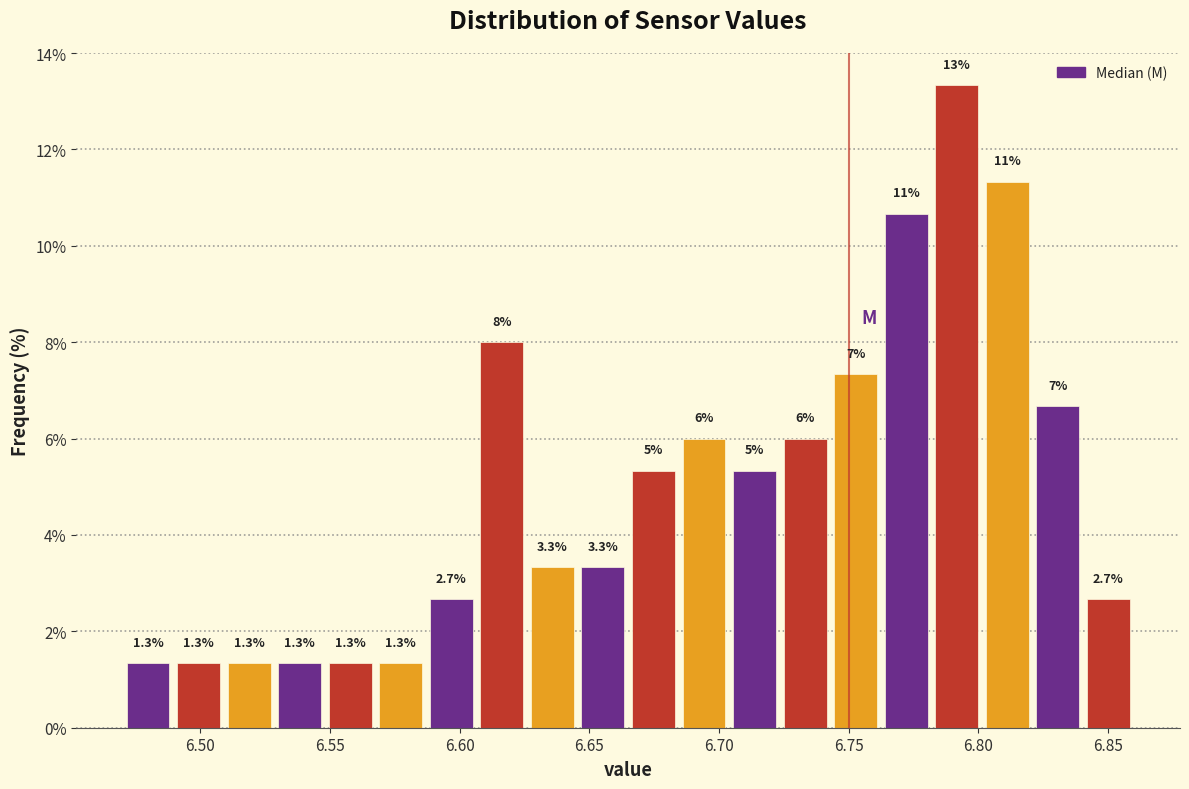

Read against the x-axis, roughly where is the centre of the tallest bar?

6.790